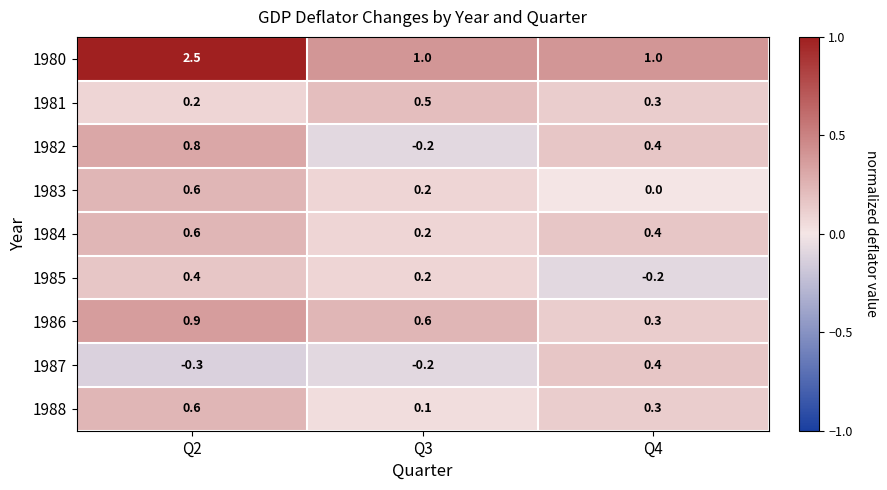

True or false: 1986 has a value of 1.0 at Q3.

False